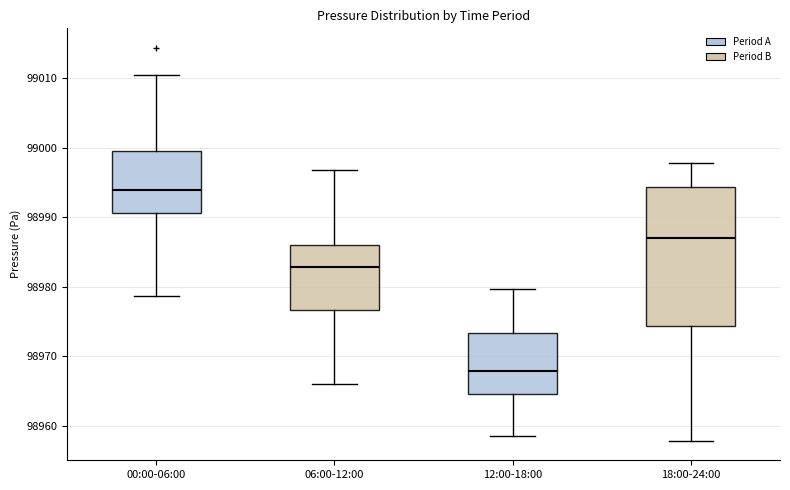

Which box's median line is the highest?

00:00-06:00